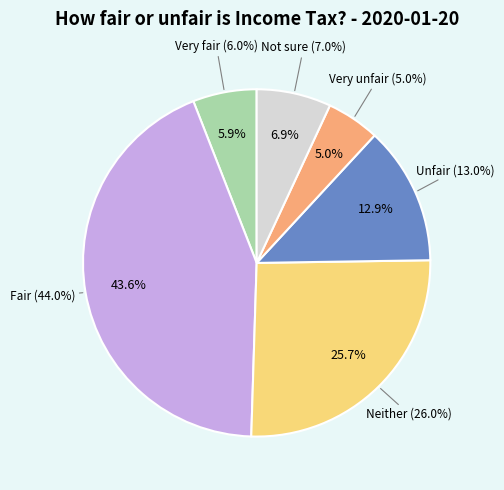

What is the largest slice in the pie chart?

Fair